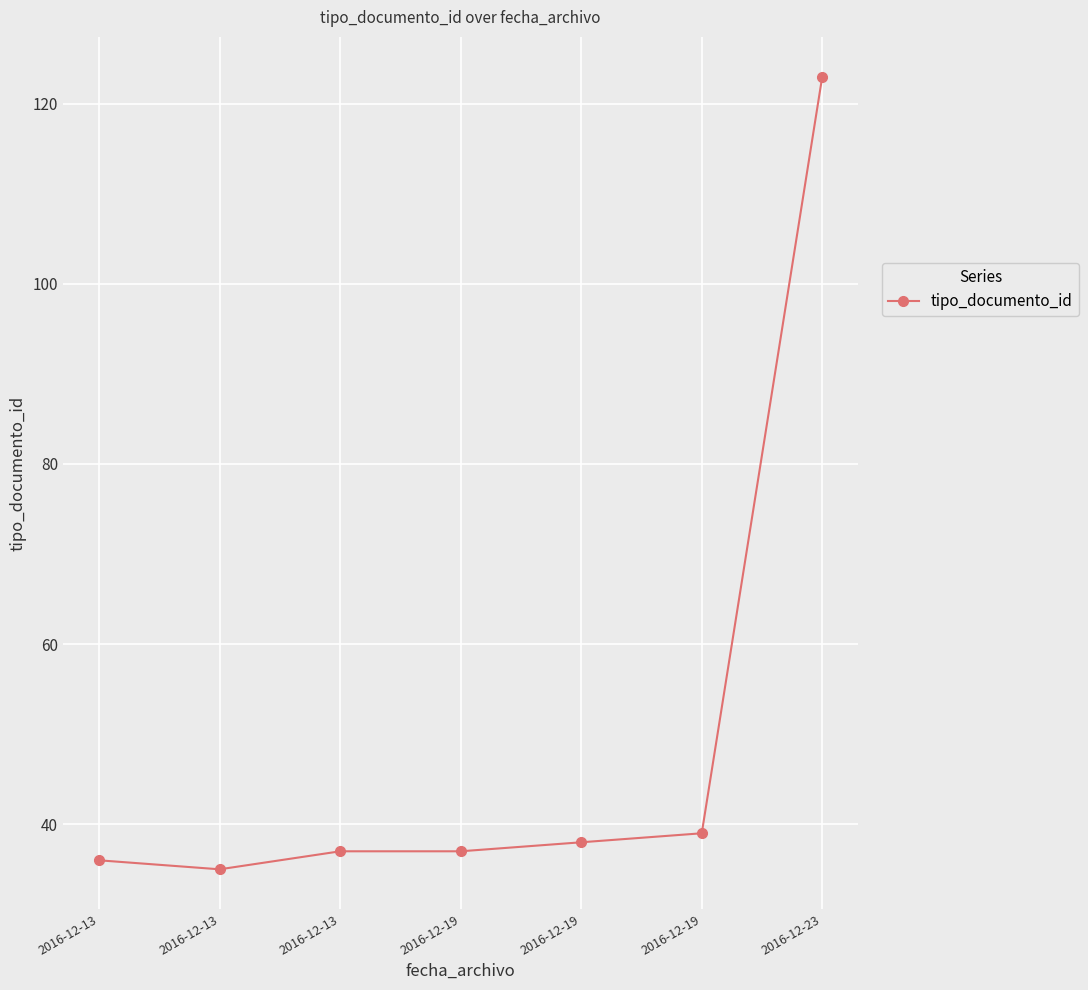

Count the number of categories in the chart.

7